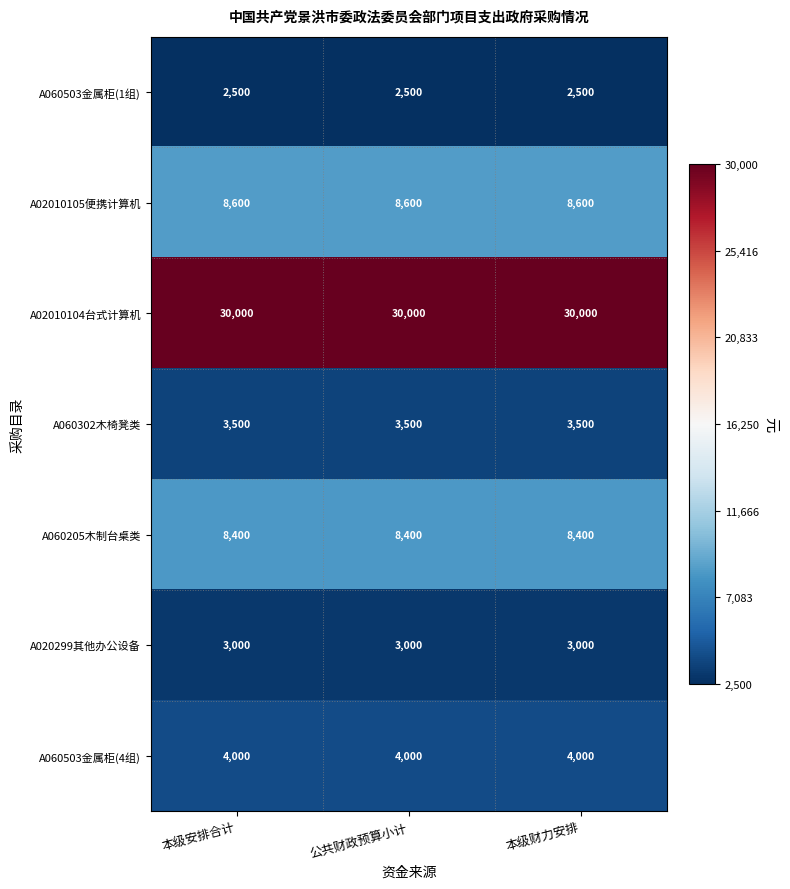

What is the total value across all series at 公共财政预算小计?

60000